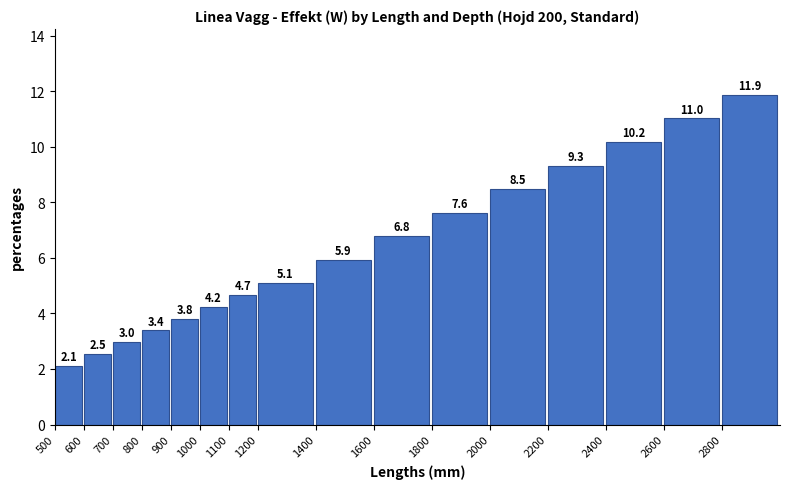

Reading left to right, what are all the values shown in this chart?

500=2.1	600=2.5	700=3.0	800=3.4	900=3.8	1000=4.2	1100=4.7	1200=5.1	1400=5.9	1600=6.8	1800=7.6	2000=8.5	2200=9.3	2400=10.2	2600=11.0	2800=11.9